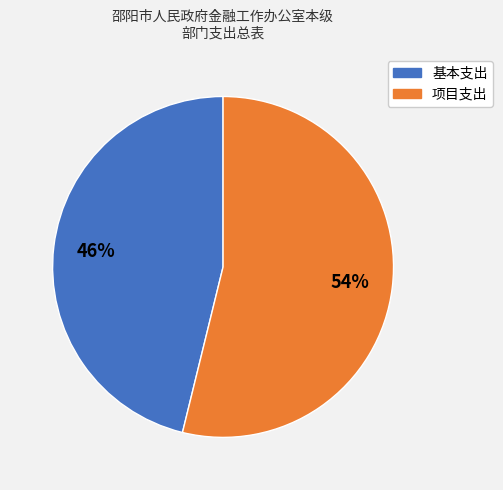

How many slices are in this pie chart?

2